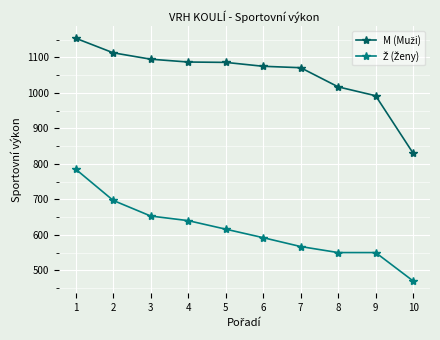

What is the maximum value shown in the chart?

1154